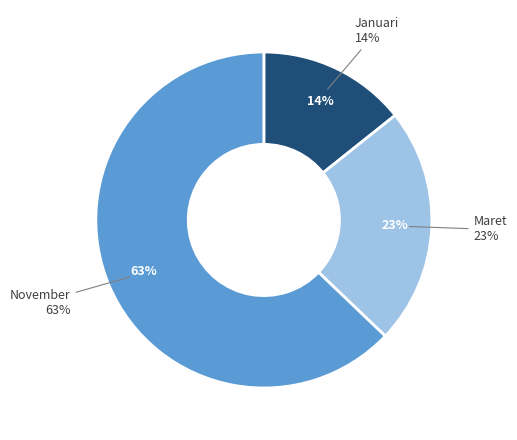

The Januari slice represents 14% of the pie. True or false?

True